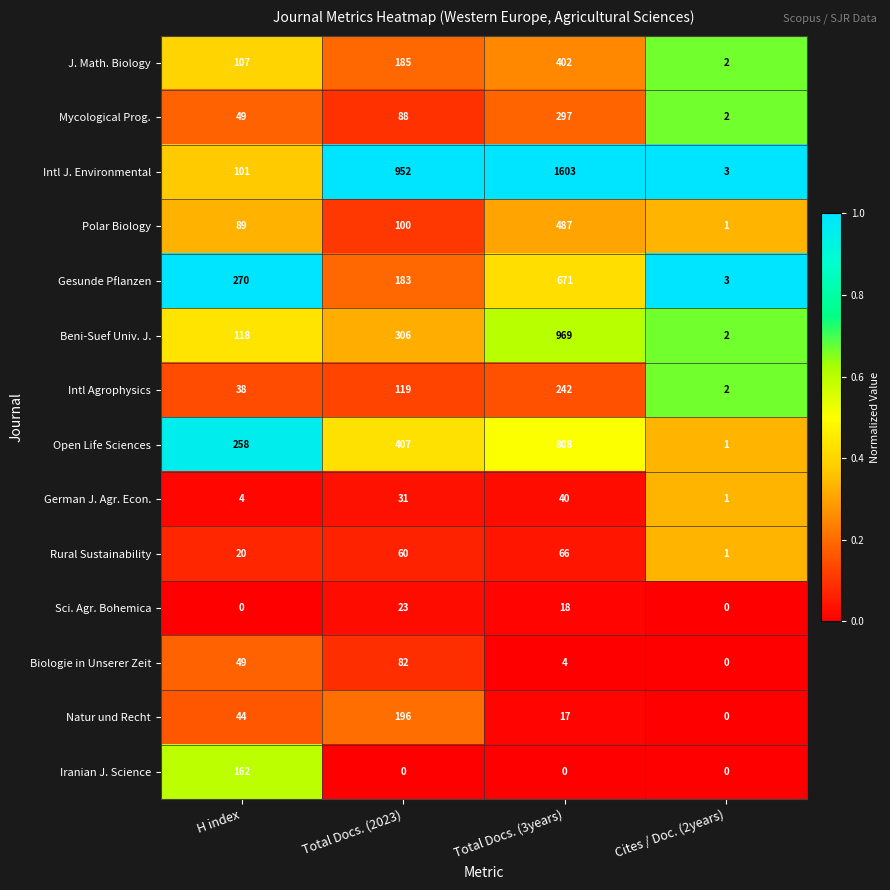

Which series changed the most between H index and Cites / Doc. (2years)?

Gesunde Pflanzen